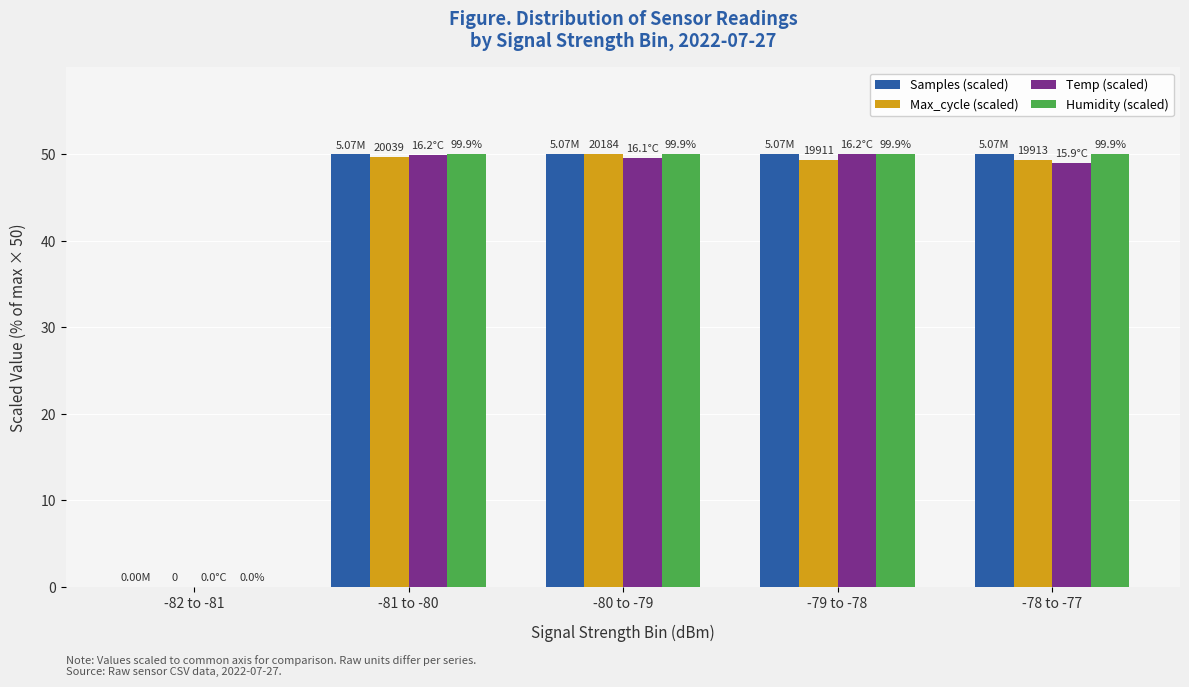

What is the difference between the maximum and minimum values in the Humidity (scaled) series?

50.0